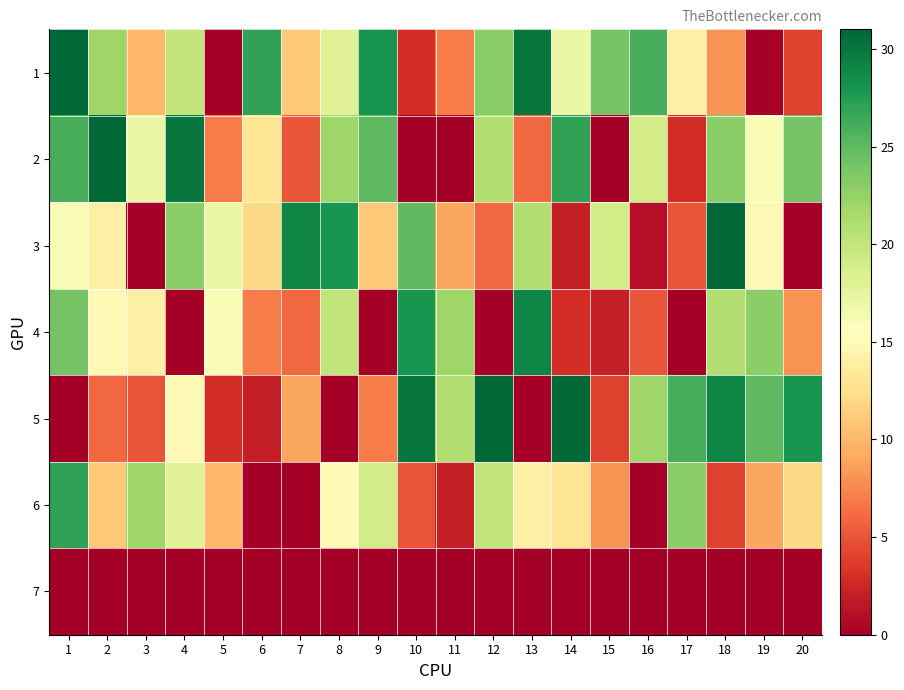

Count the number of data series in this chart.

7